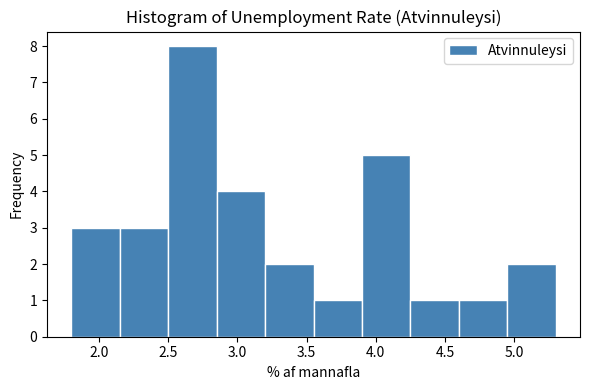

Reading left to right, list every bar in this chart as the range it spans on the x-axis followed by its height. The values are not printed on the chart, so give them approximately, as read against the axis.

1.80 to 2.15: 3
2.15 to 2.50: 3
2.50 to 2.85: 8
2.85 to 3.20: 4
3.20 to 3.55: 2
3.55 to 3.90: 1
3.90 to 4.25: 5
4.25 to 4.60: 1
4.60 to 4.95: 1
4.95 to 5.30: 2